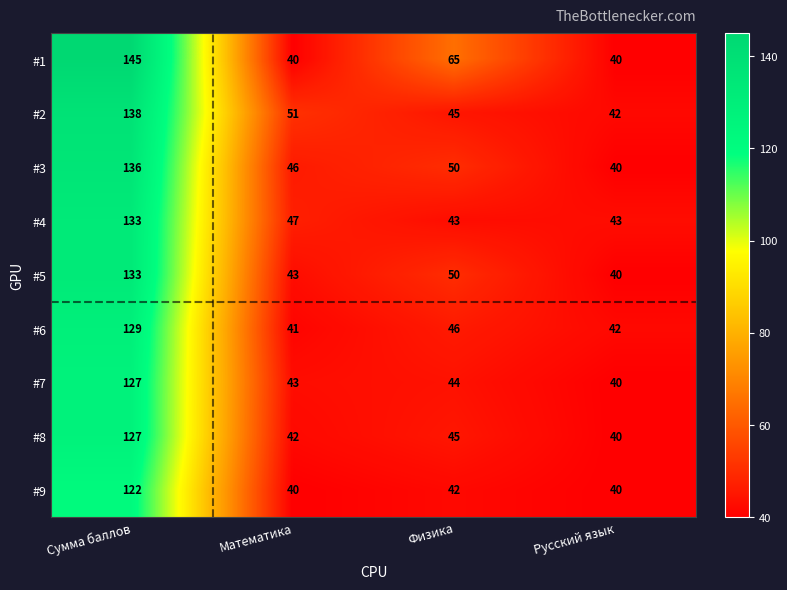

What is the difference between the #6 values at Математика and Сумма баллов?

88